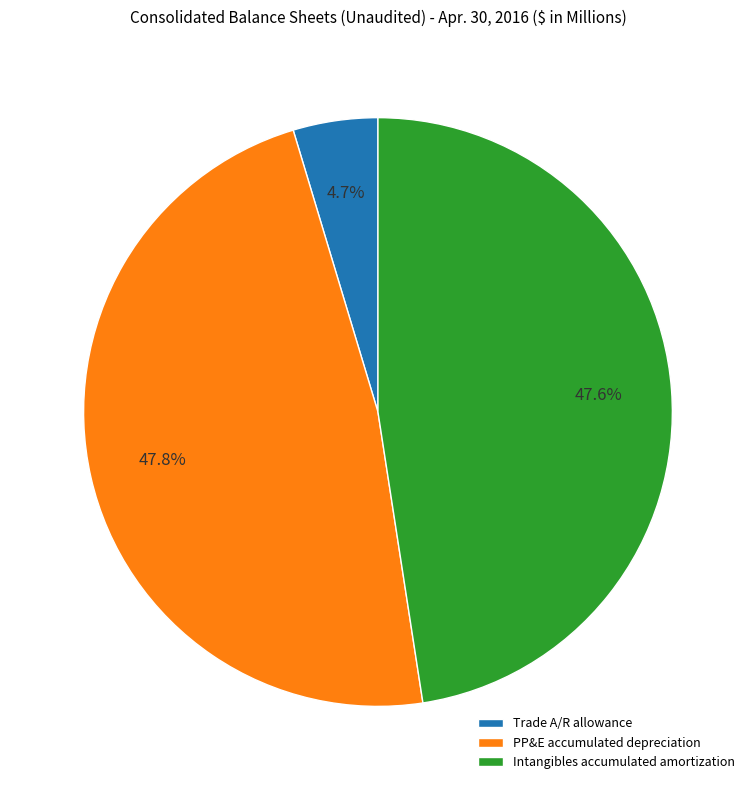

What is the total percentage of Trade A/R allowance and PP&E accumulated depreciation?

52.4%